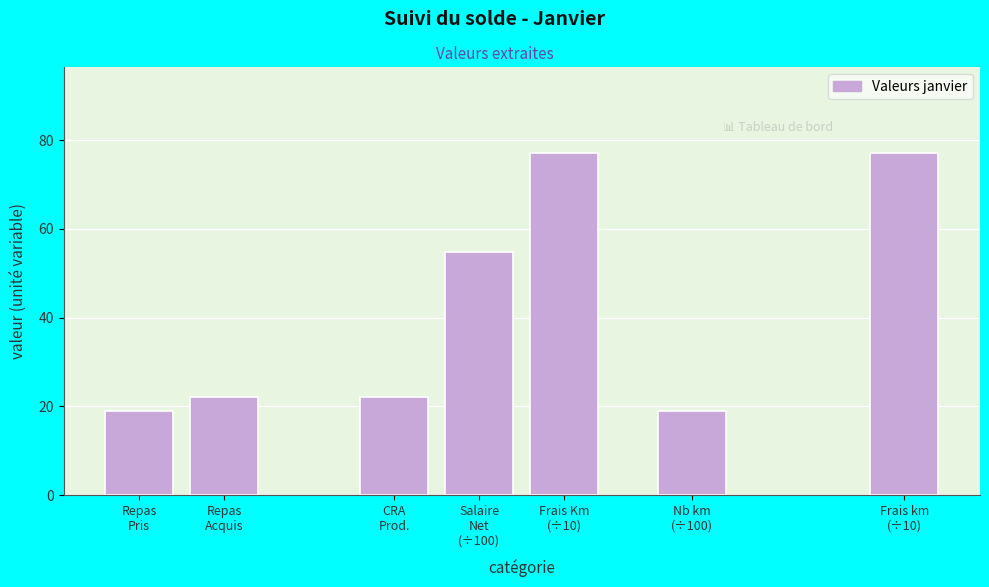

What is the sum of all values?

291.0